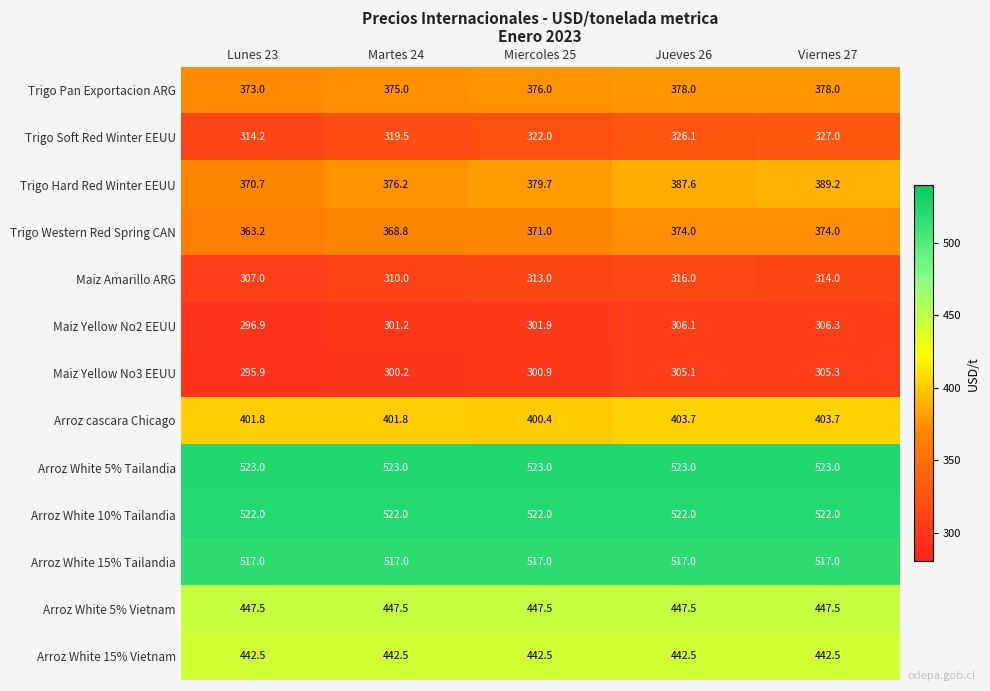

At Martes 24, list the series in order from smallest to largest.

Maiz Yellow No3 EEUU, Maiz Yellow No2 EEUU, Maiz Amarillo ARG, Trigo Soft Red Winter EEUU, Trigo Western Red Spring CAN, Trigo Pan Exportacion ARG, Trigo Hard Red Winter EEUU, Arroz cascara Chicago, Arroz White 15% Vietnam, Arroz White 5% Vietnam, Arroz White 15% Tailandia, Arroz White 10% Tailandia, Arroz White 5% Tailandia